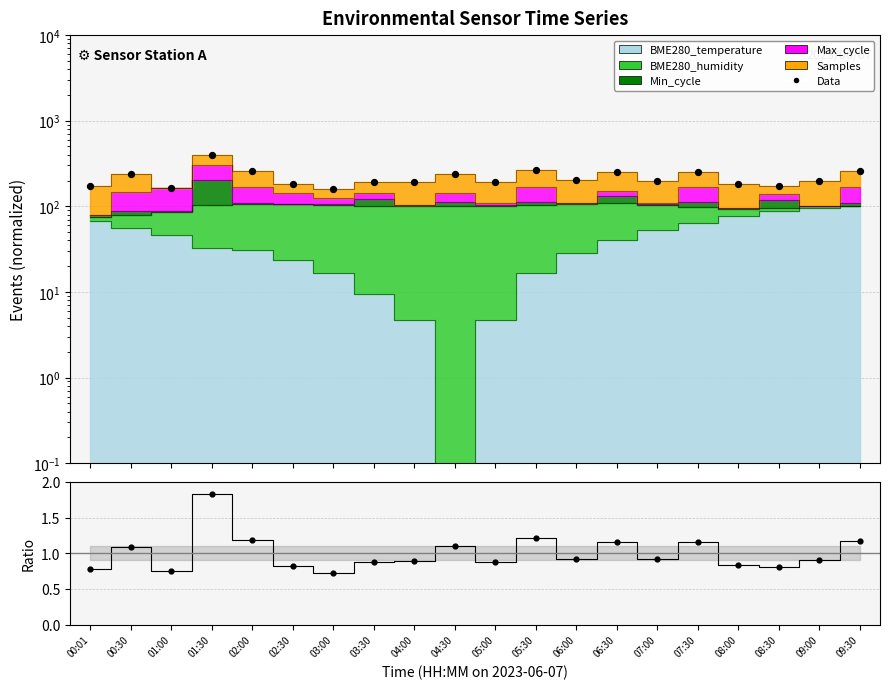

At which category is the sum across all series the highest?

01:30